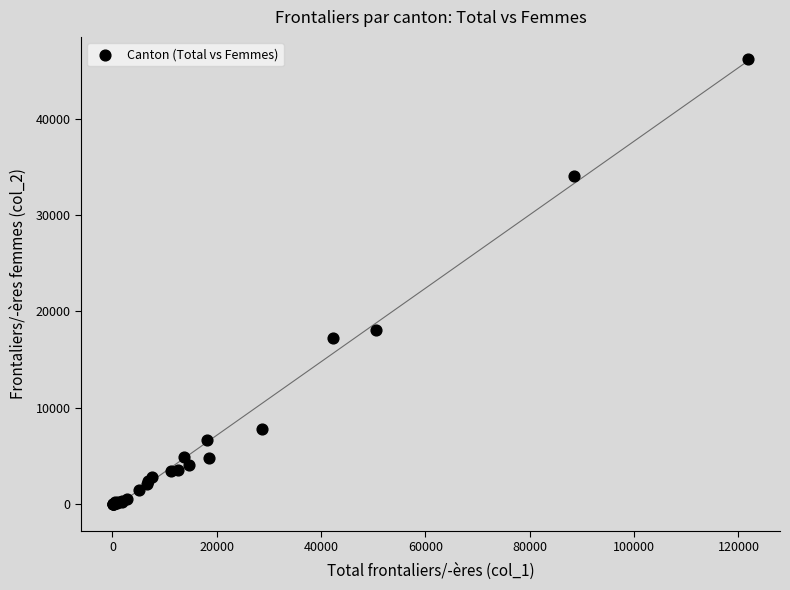

What Y value in the scatter plot is closest to 23084?

18094